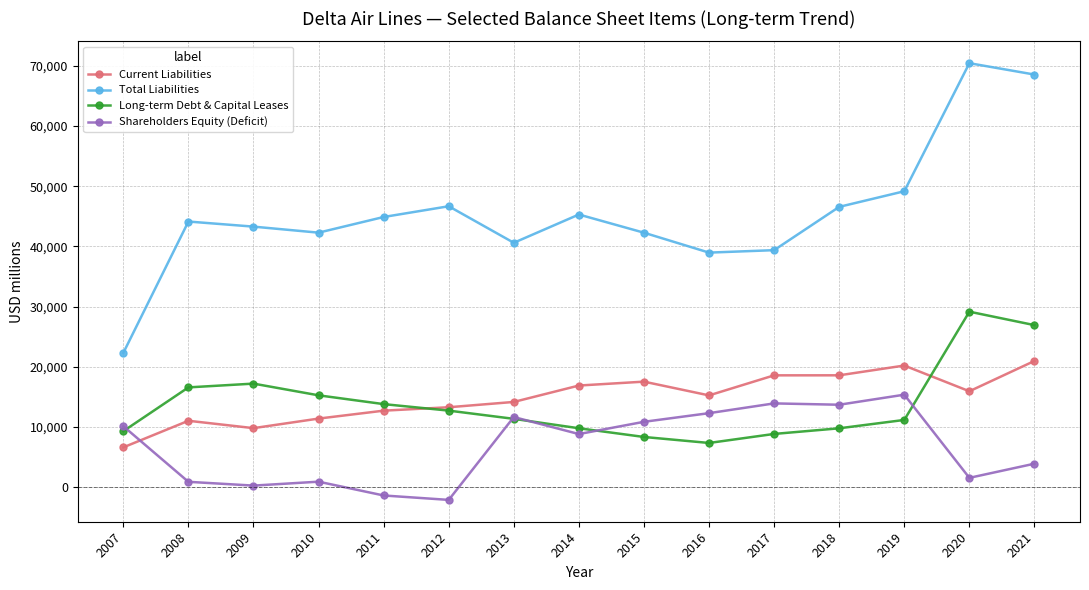

The Current Liabilities series shows 15927 at 2020. True or false?

True